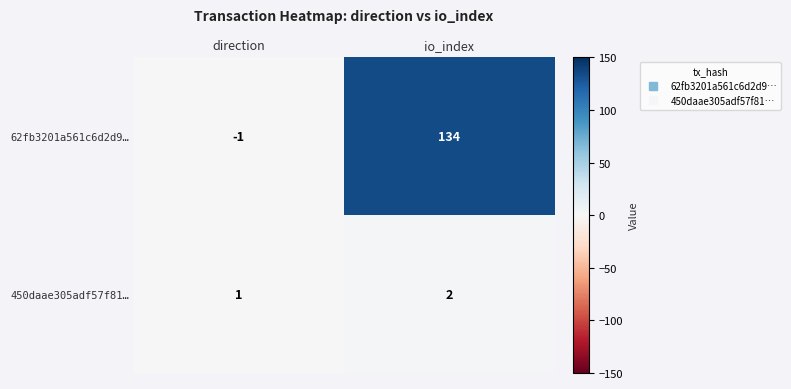

What is the minimum value shown in the chart?

-1